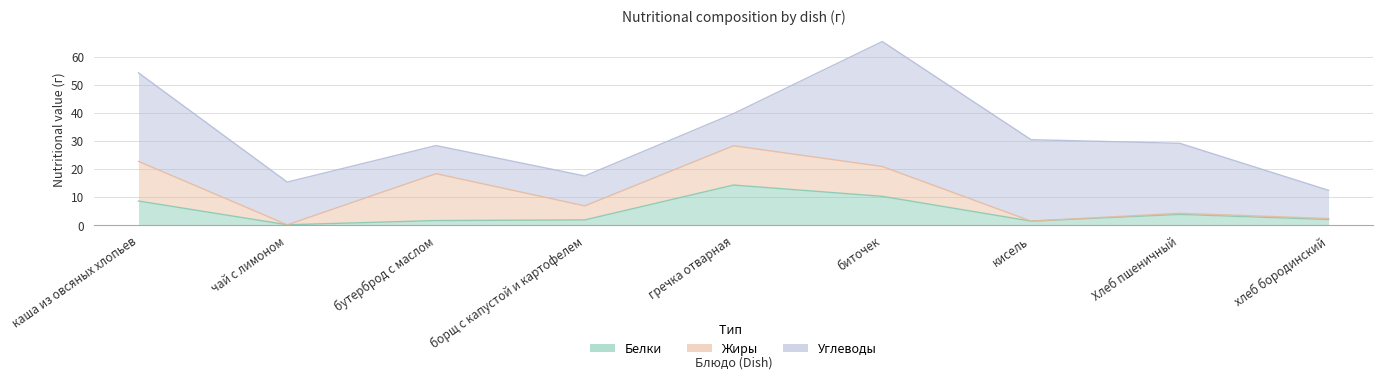

What is the sum of the Белки values at кисель and биточек?

11.6